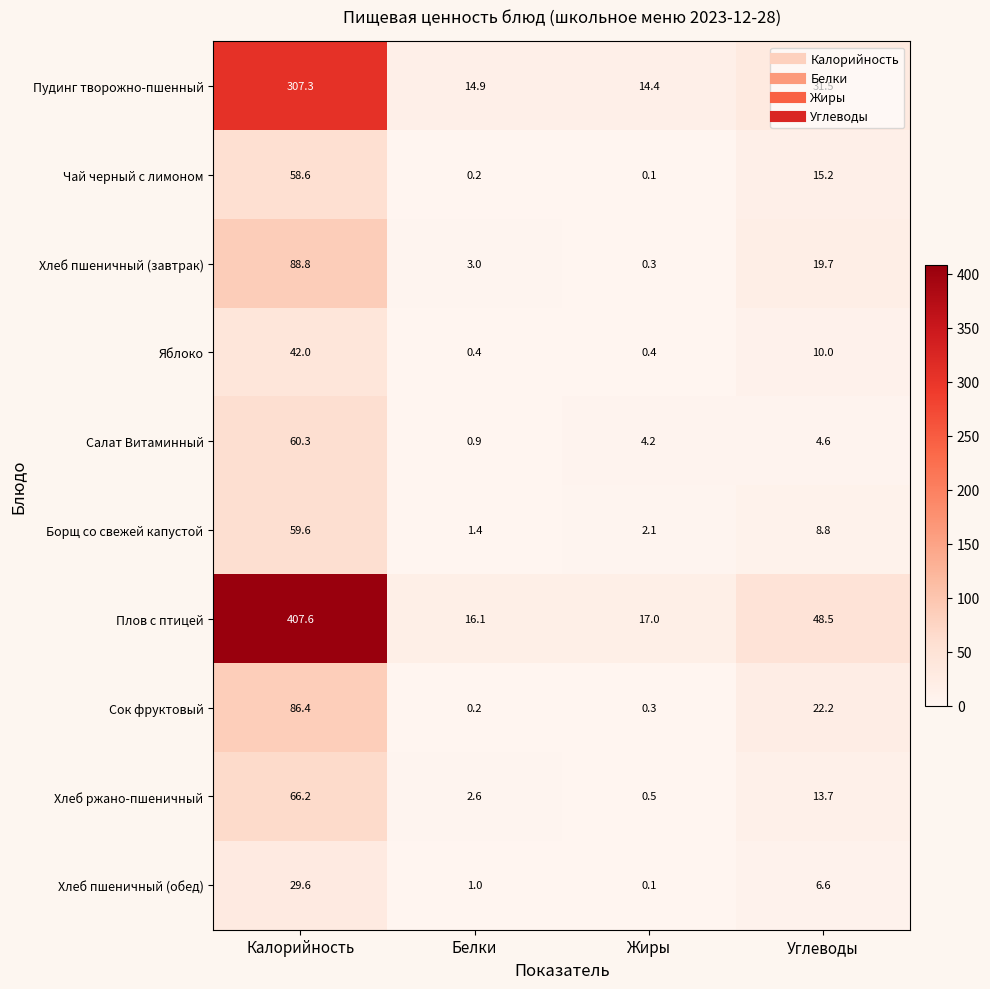

What is the sum of all Сок фруктовый values?

109.1